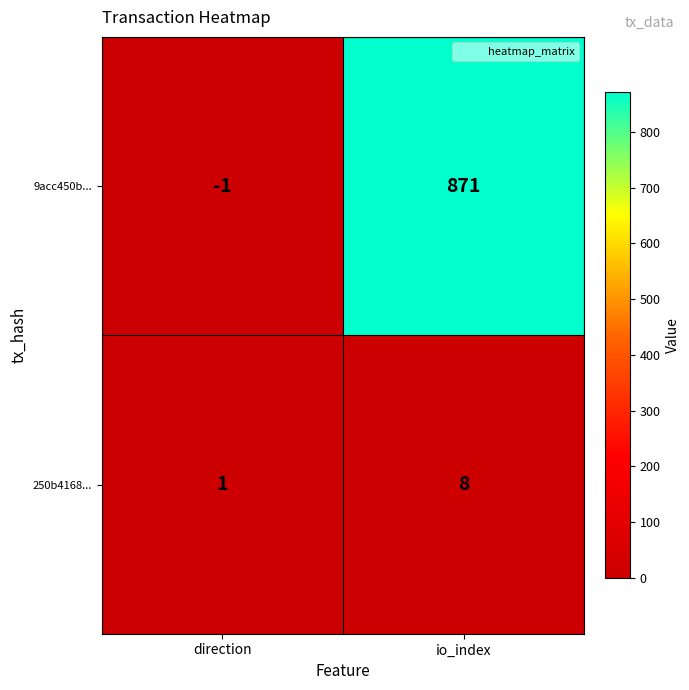

What is the spread (max minus min) of values at io_index?

863